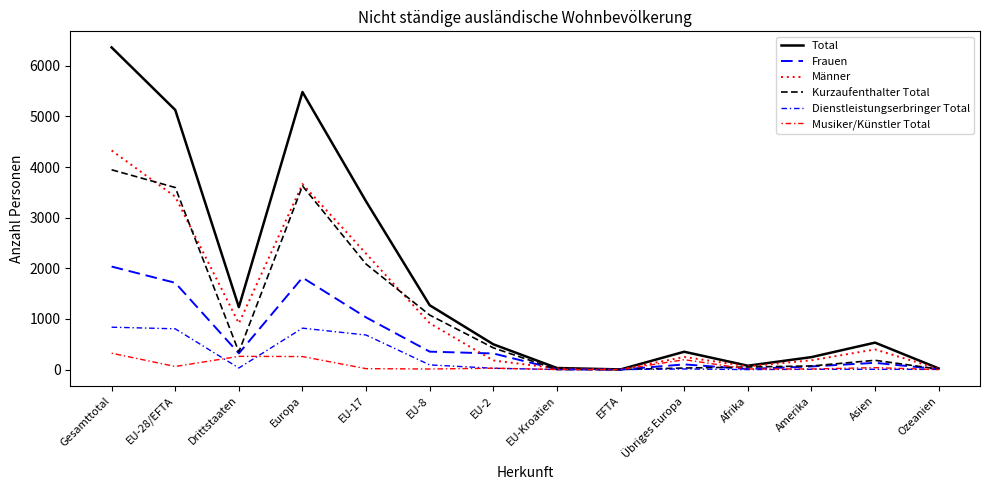

How many lines are shown in the chart?

6